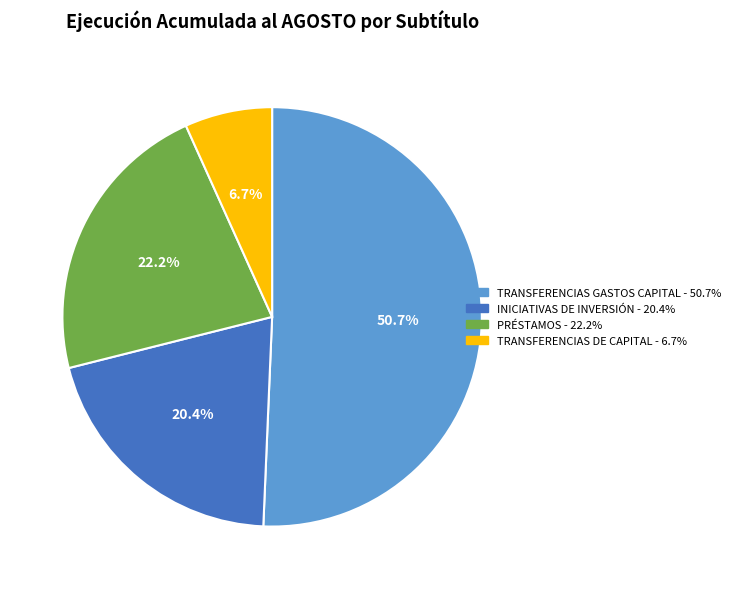

Is there any slice that represents more than half of the pie?

Yes